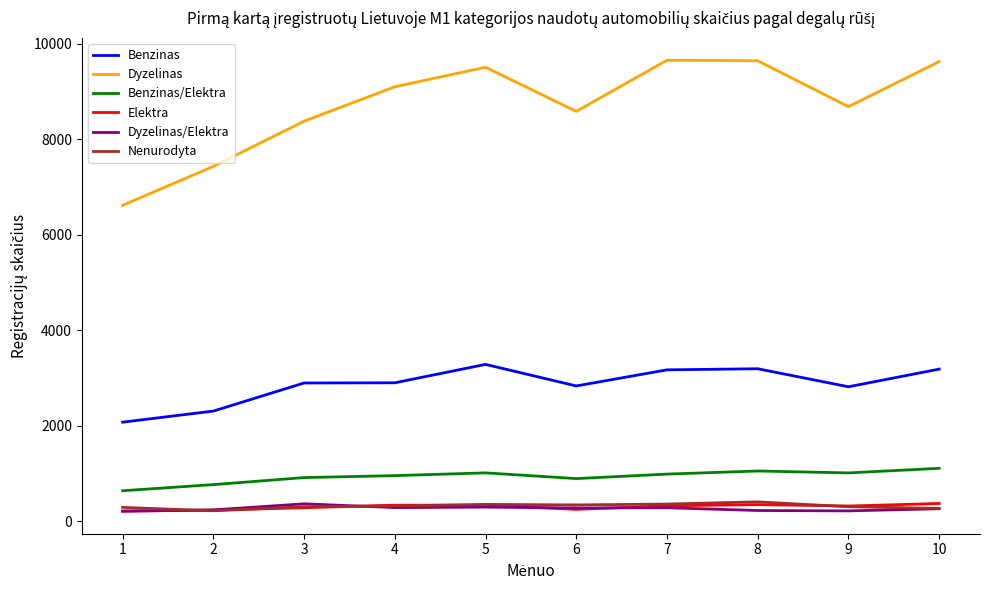

How many distinct data groups are displayed?

6